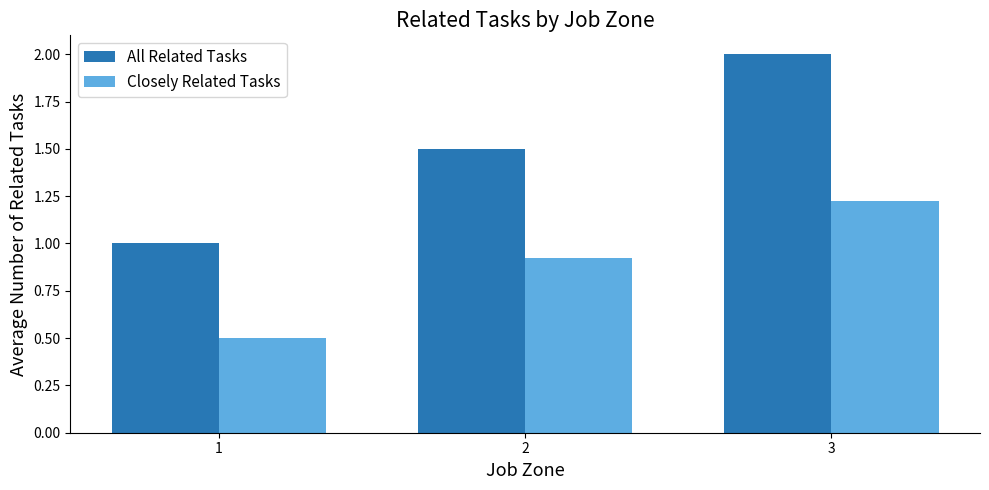

The value of All Related Tasks at 3 is 2.9. True or false?

False